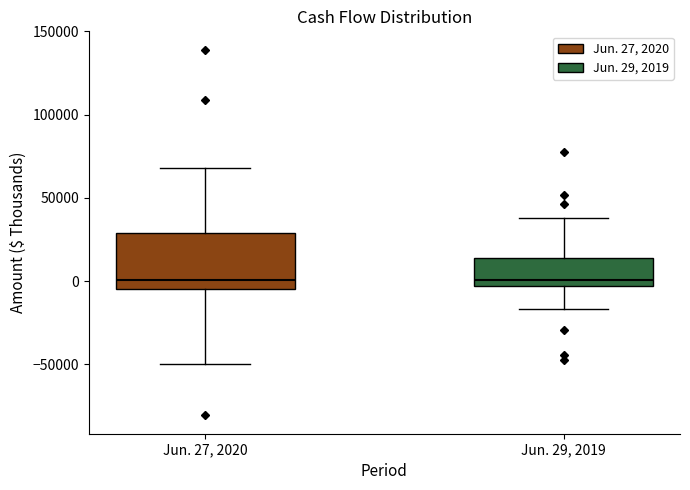

Reading left to right, transcribe this box plot: for each box, give where its median line is, the range the box spans, and where its two whiskers end, as read against the y-axis. The values are not printed on the chart, so give them approximately, as read against the axis.

Jun. 27, 2020: median 0, box -5000 to 30000, whiskers -50000 to 70000
Jun. 29, 2019: median 0, box -5000 to 15000, whiskers -15000 to 40000